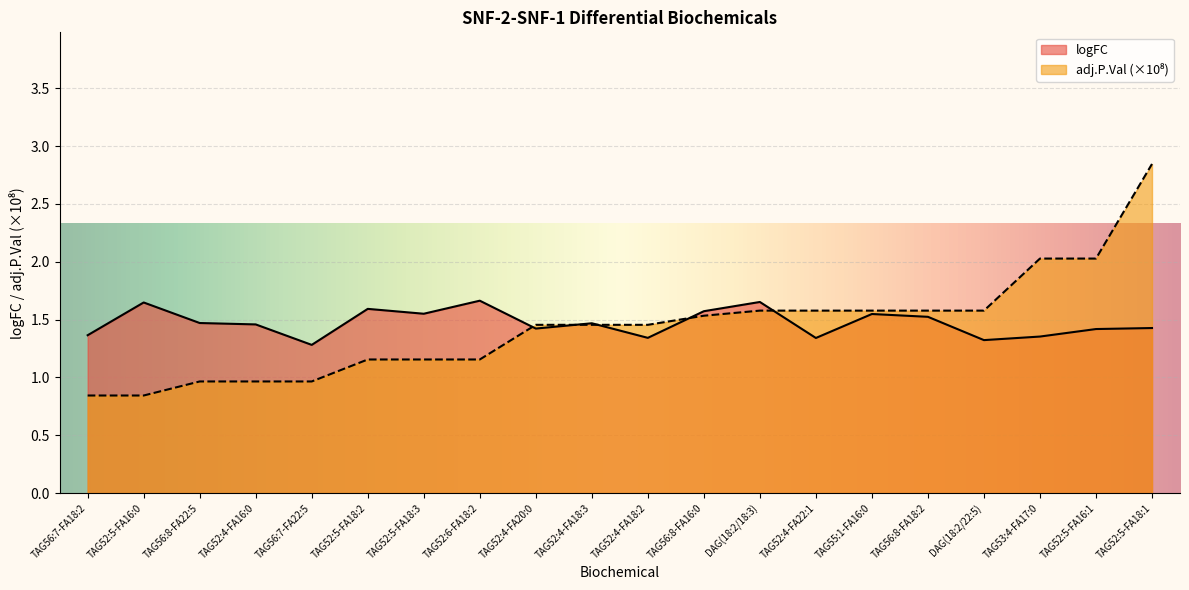

Is it true that logFC equals 1.4 at TAG52:5-FA16:1?

True